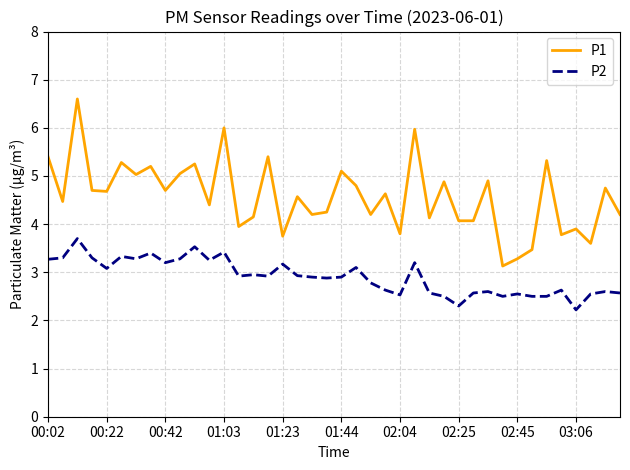

What is the difference between the maximum and minimum values in the P1 series?

3.5